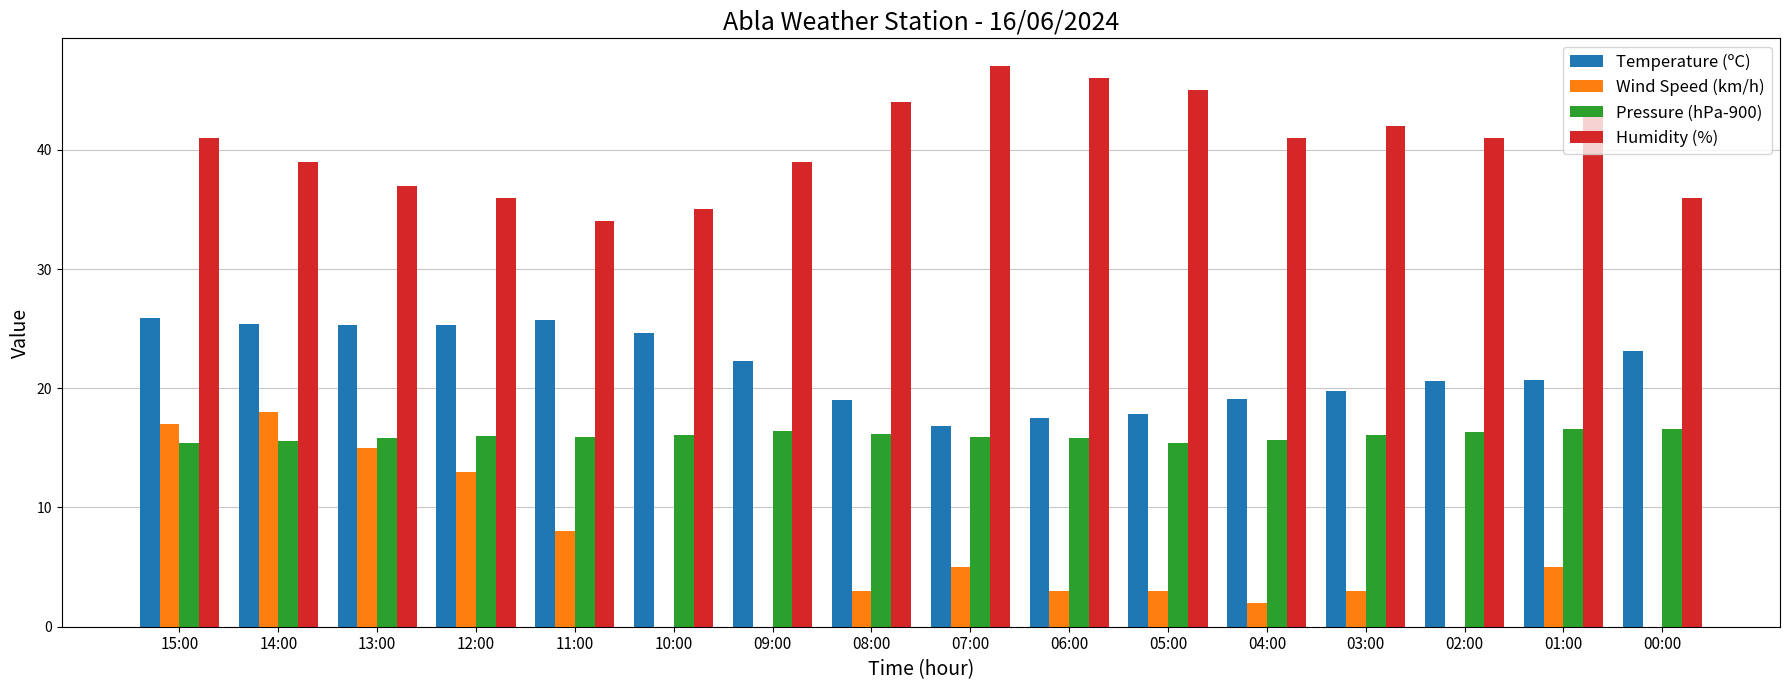

True or false: Temperature (ºC) has a value of 6.6 at 07:00.

False